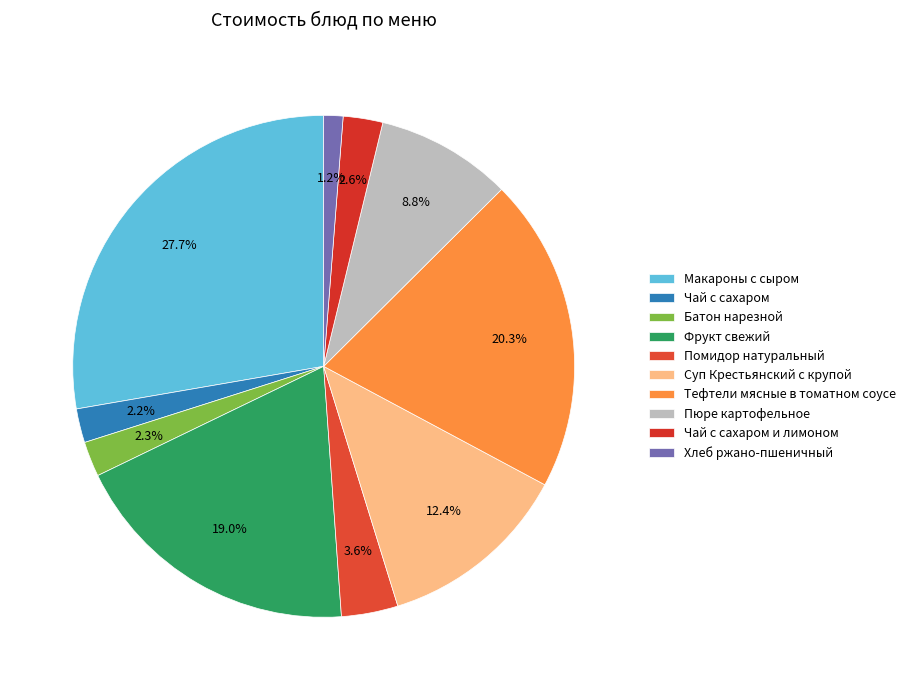

Between Суп Крестьянский с крупой and Макароны с сыром, which is larger?

Макароны с сыром